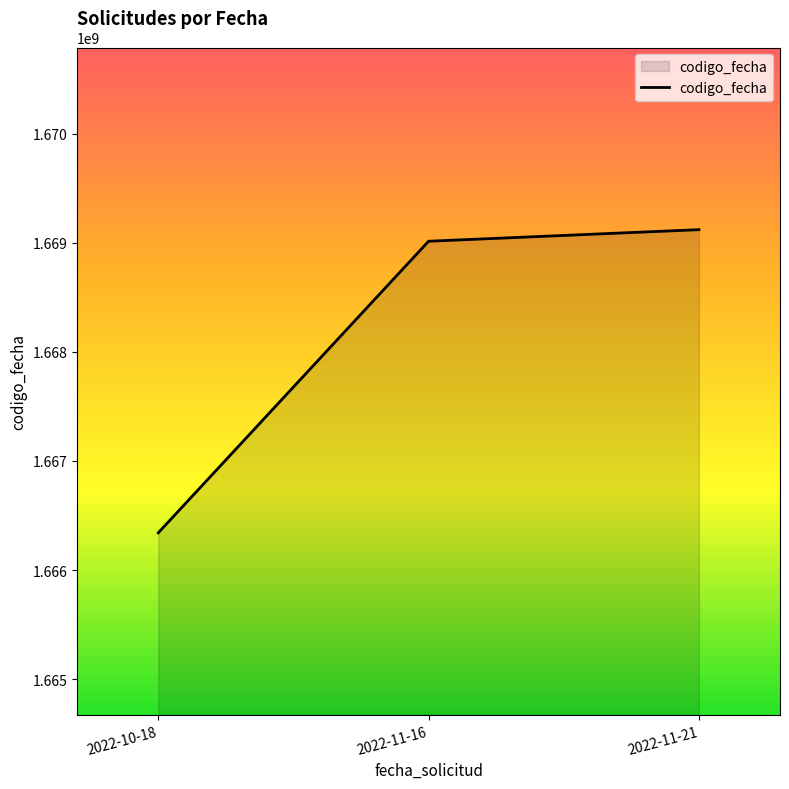

Reading left to right, transcribe all the data shown in this chart.

2022-10-18=1666341299	2022-11-16=1669013437	2022-11-21=1669119537